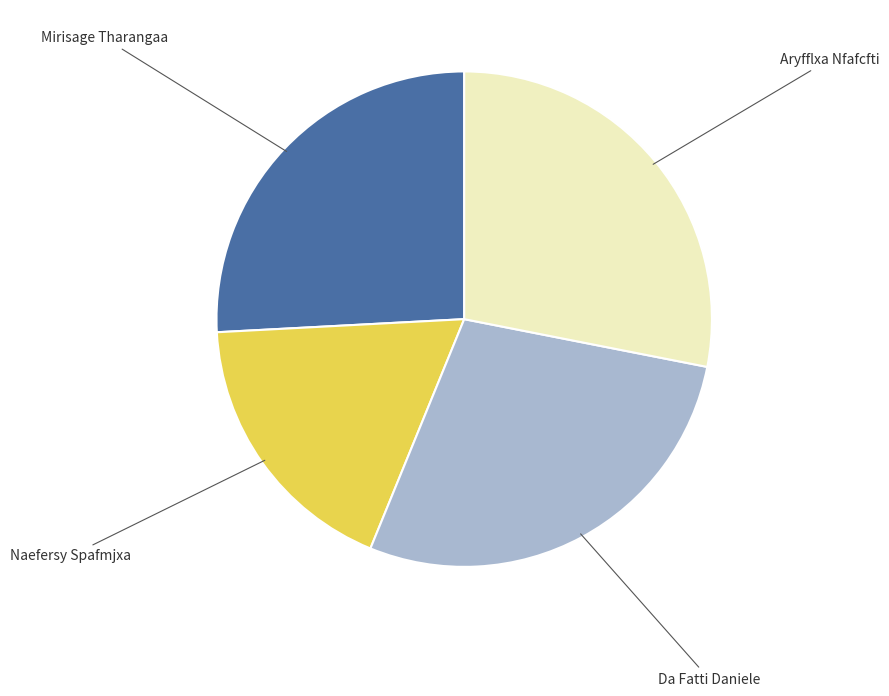

Does any single category account for the majority?

No